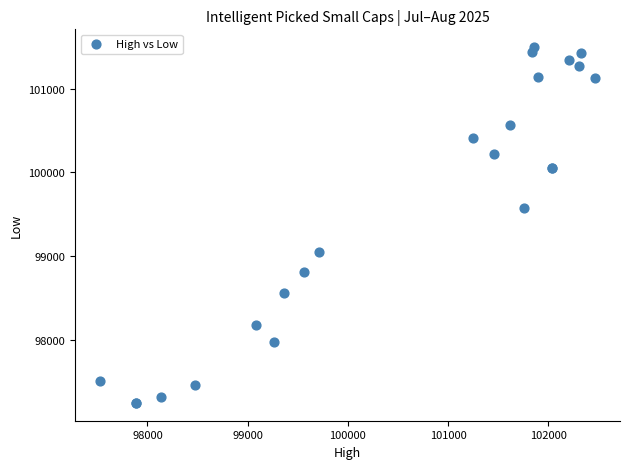

What Y value in the scatter plot is closest to 99371?

99573